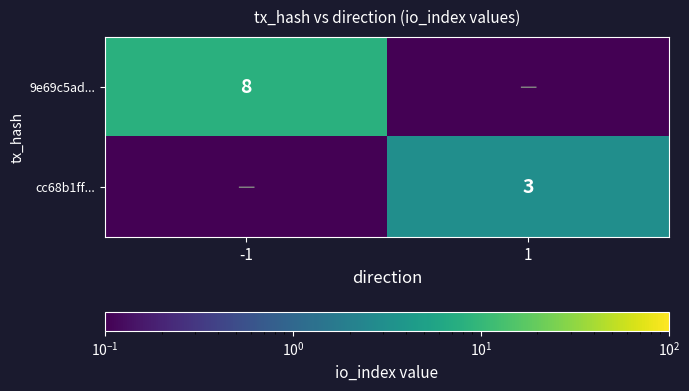

The cc68b1ff... series shows 3.0 at 1. True or false?

True